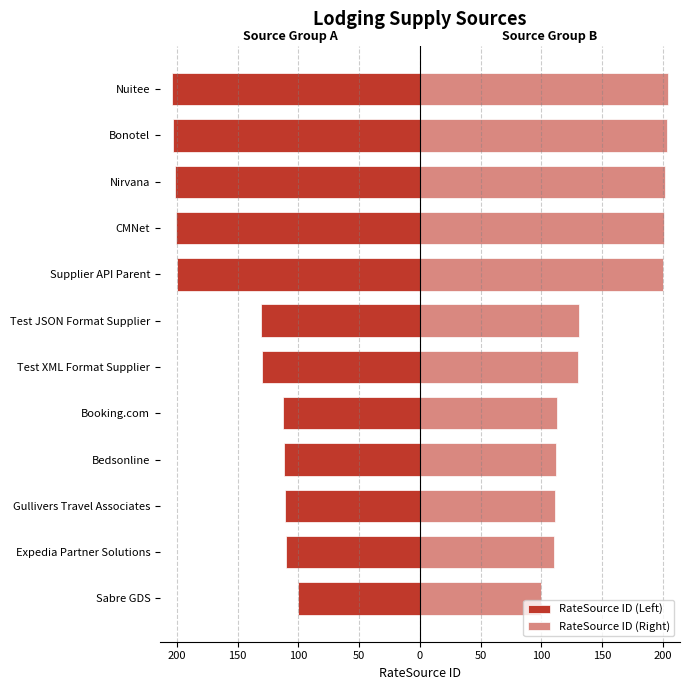

Is it true that RateSource ID (Left) equals -202 at Nirvana?

True